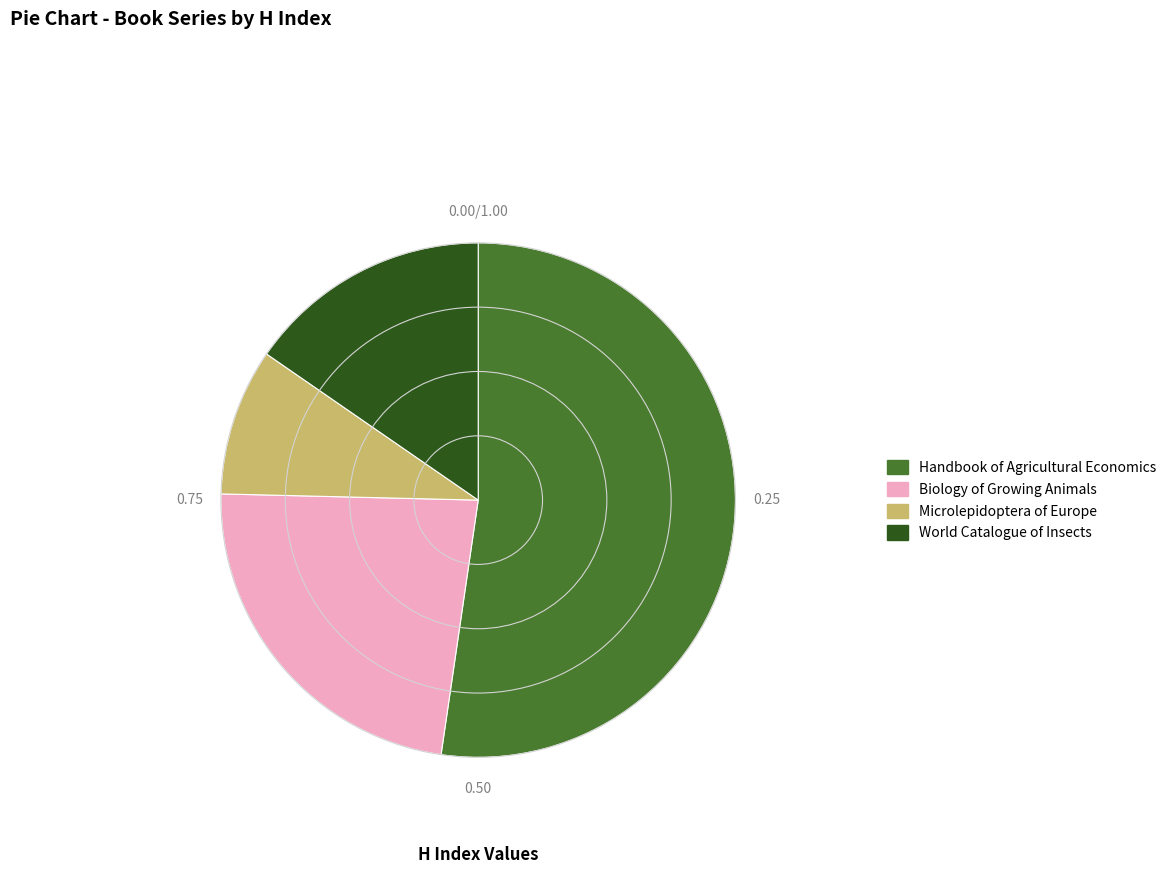

Approximately how many times larger is the value at World Catalogue of Insects compared to Handbook of Agricultural Economics?

0.3